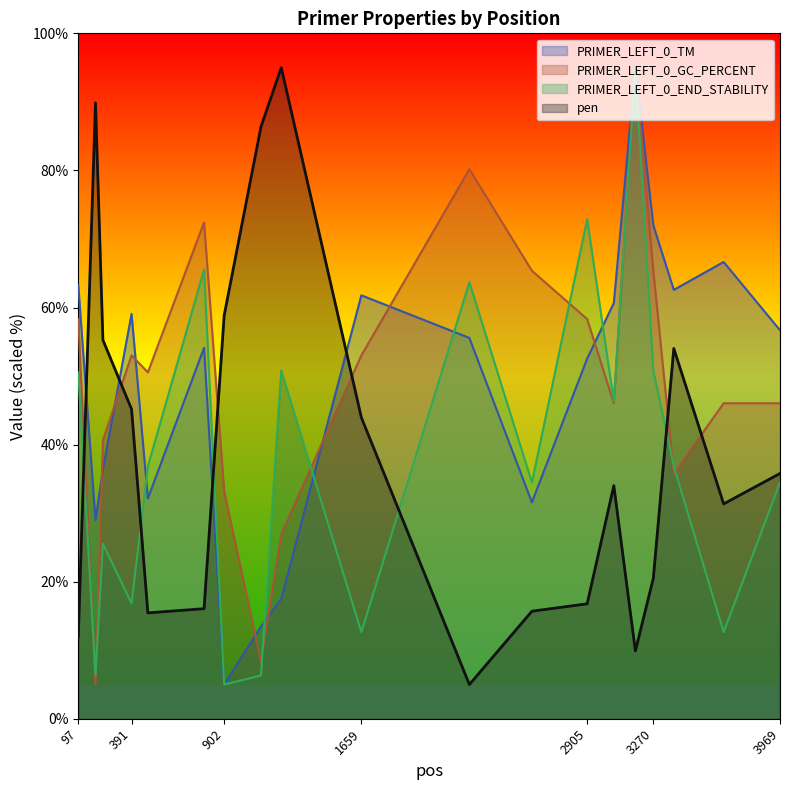

Between 1217 and 3969, which series saw the biggest shift?

pen